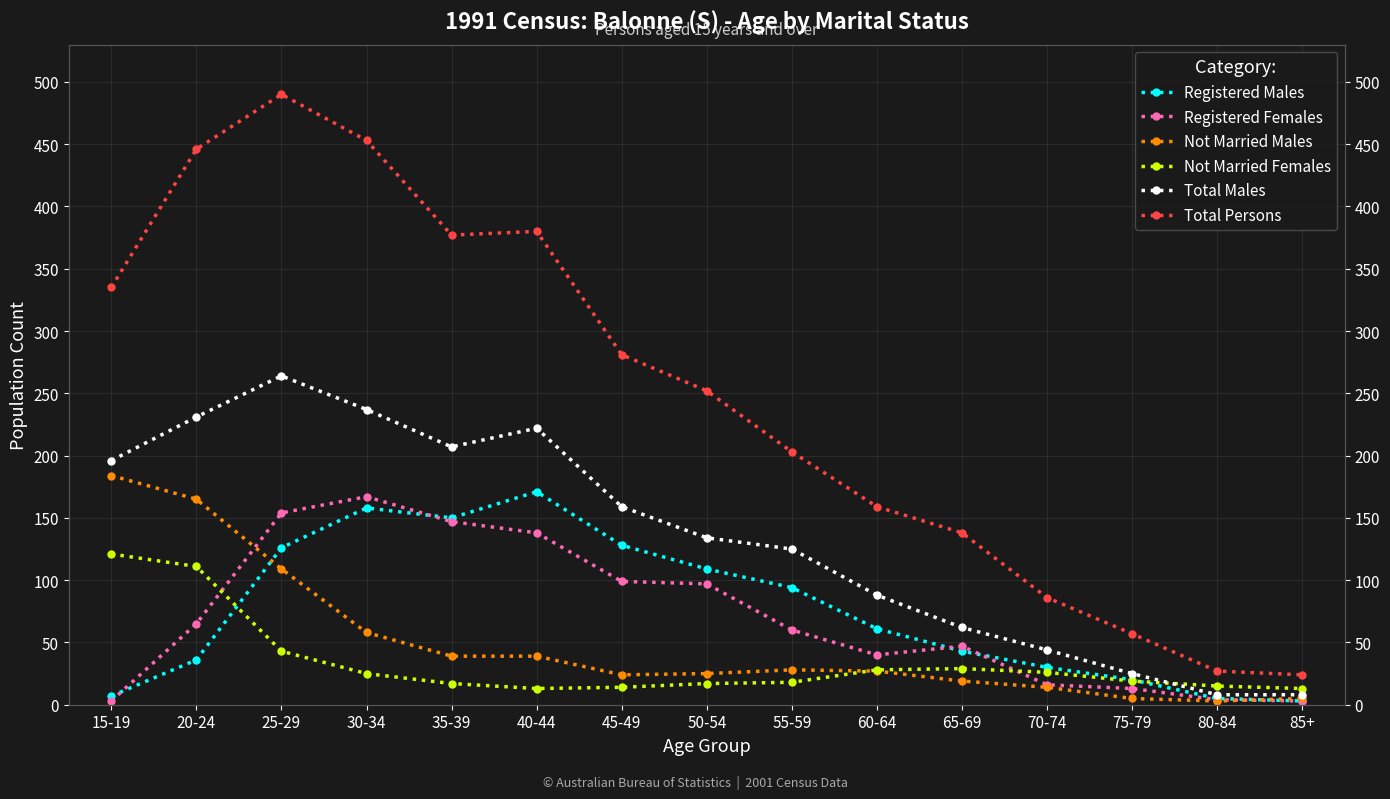

Which has a higher value, 75-79 or 35-39?

35-39